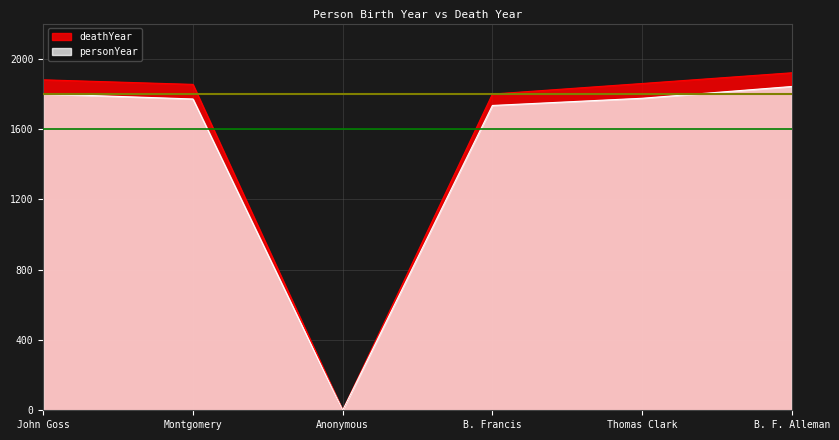

What is the sum of all deathYear values?

9312